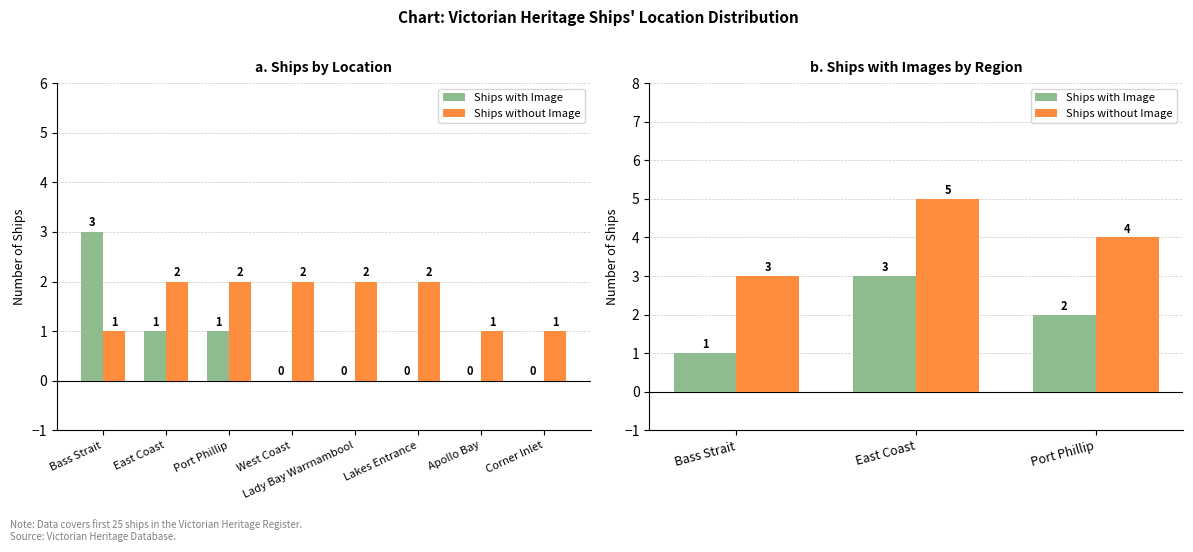

What is the greatest value displayed?

5